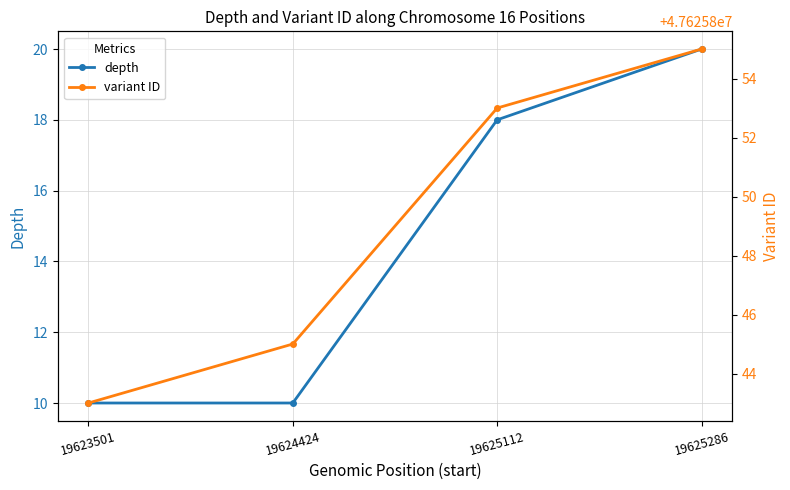

At which label does depth reach its peak?

19625286